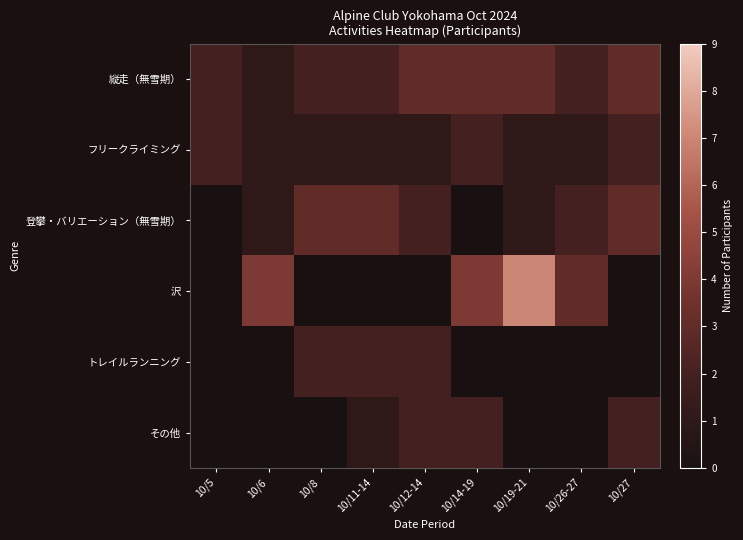

Rank the series at 10/27 from highest to lowest value.

縦走（無雪期）, 登攀・バリエーション（無雪期）, フリークライミング, その他, 沢, トレイルランニング